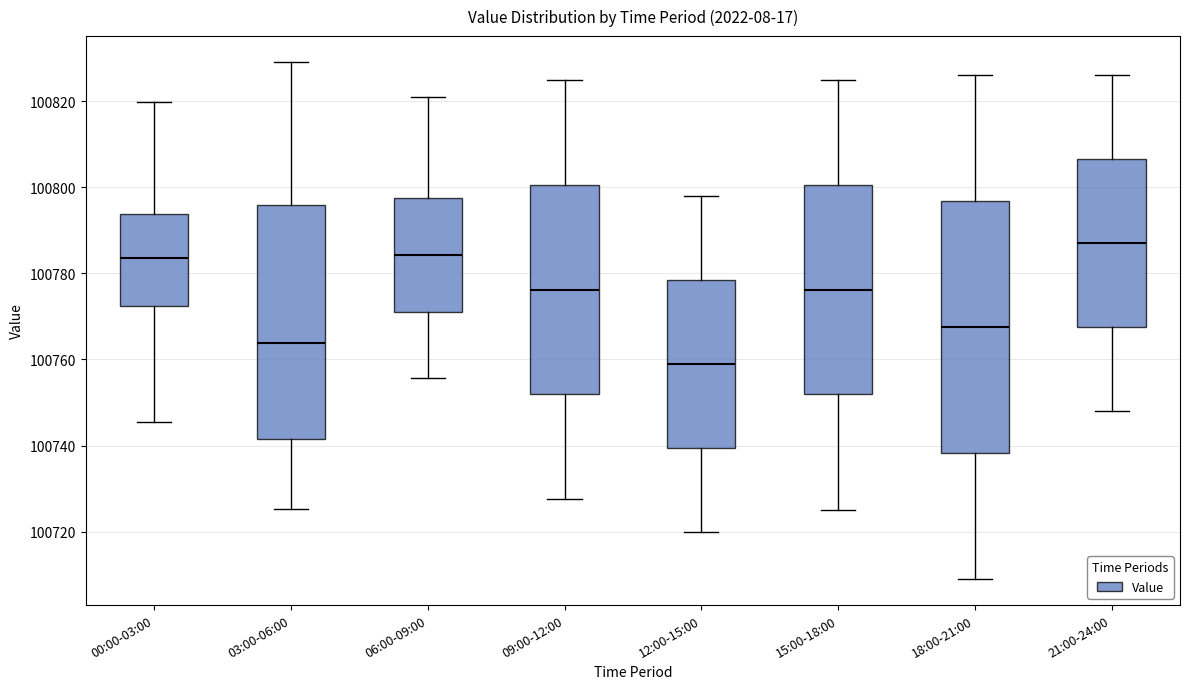

Which box has the lowest median line?

12:00-15:00